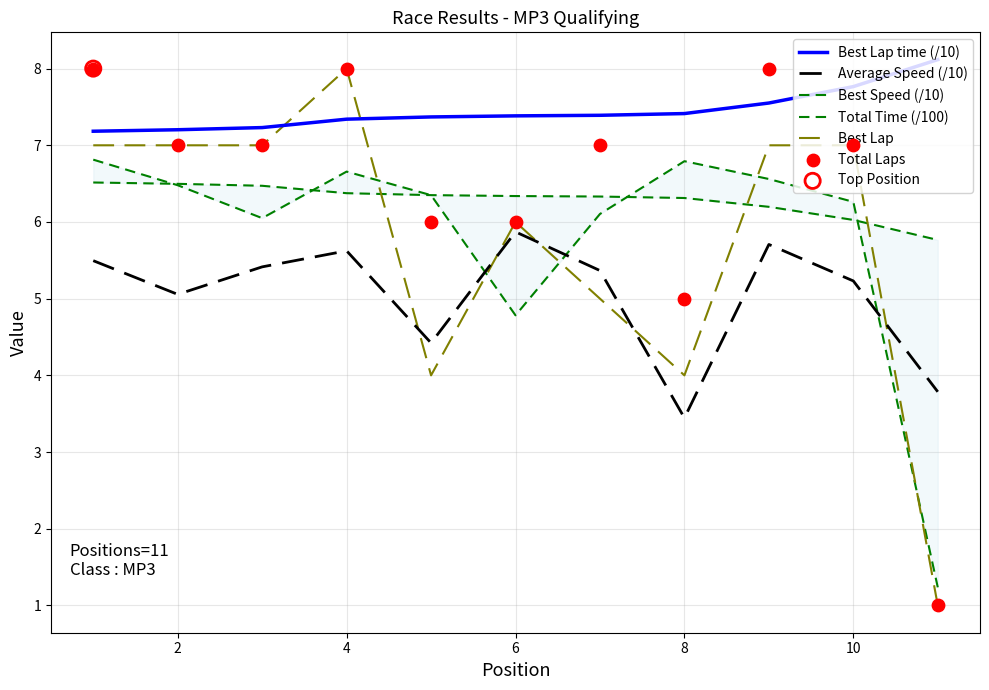

At which label does Average Speed (/10) reach its peak?

6